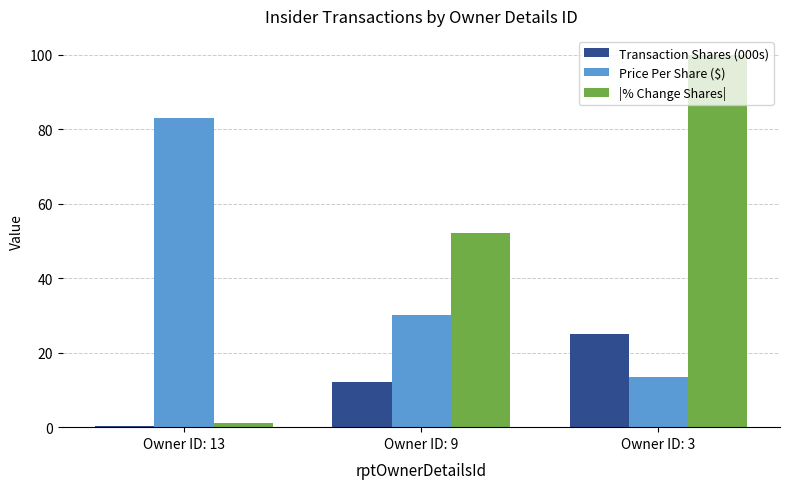

The |% Change Shares| series shows 1.0 at Owner ID: 13. True or false?

True